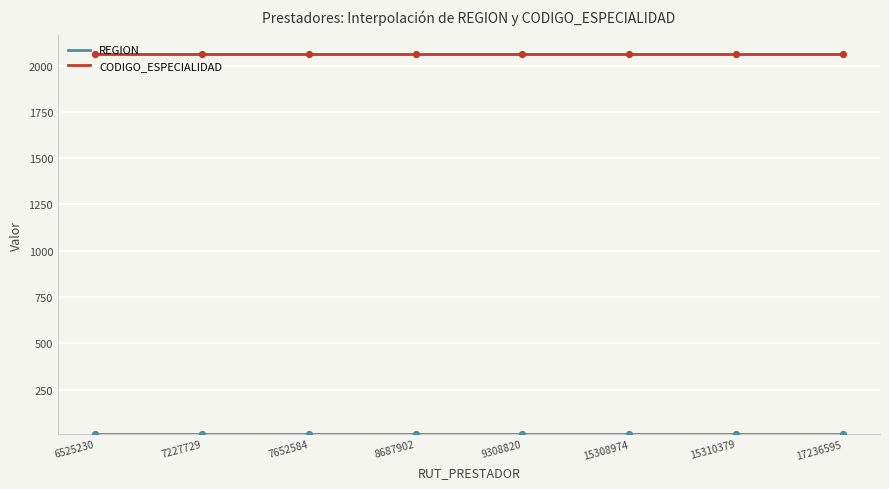

Which series contains the lowest Y value?

REGION